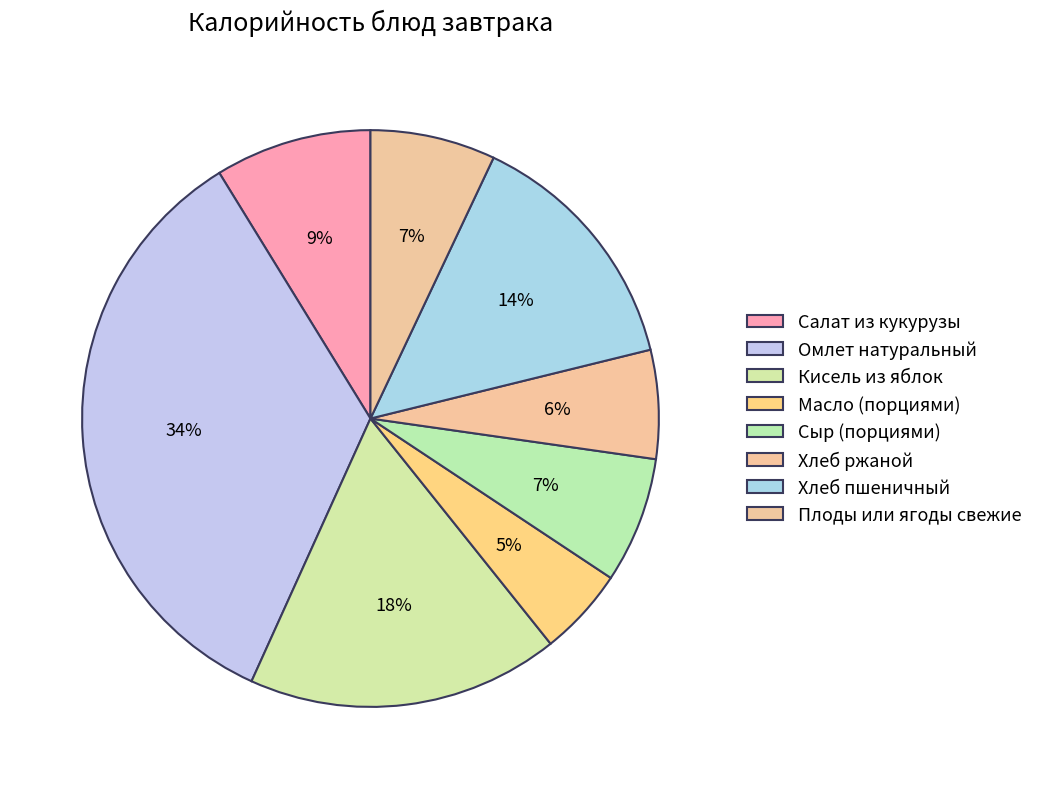

Which has a higher value, Хлеб ржаной or Сыр (порциями)?

Сыр (порциями)